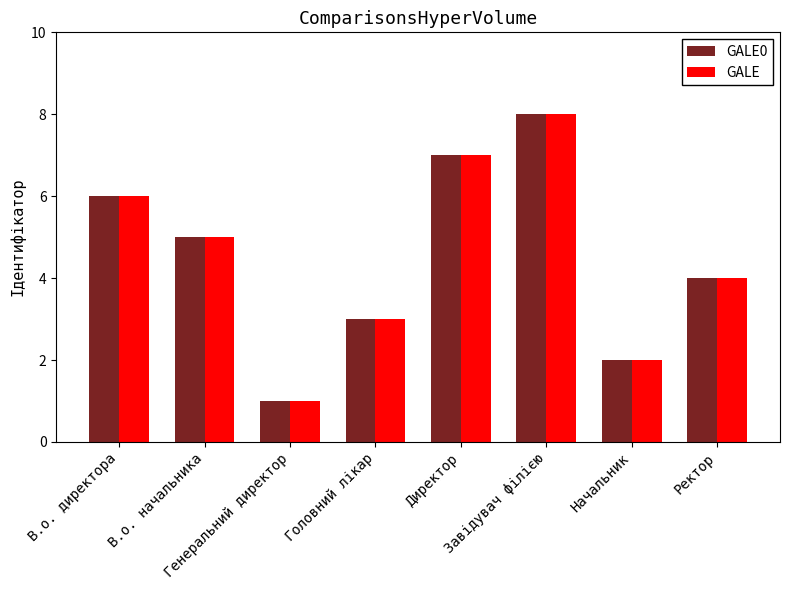

What is the value of the GALE bar at the 8th from the left?

4